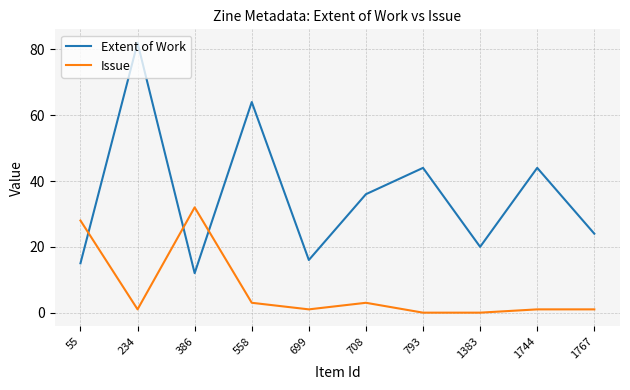

Which category has the highest value in the Extent of Work series?

234